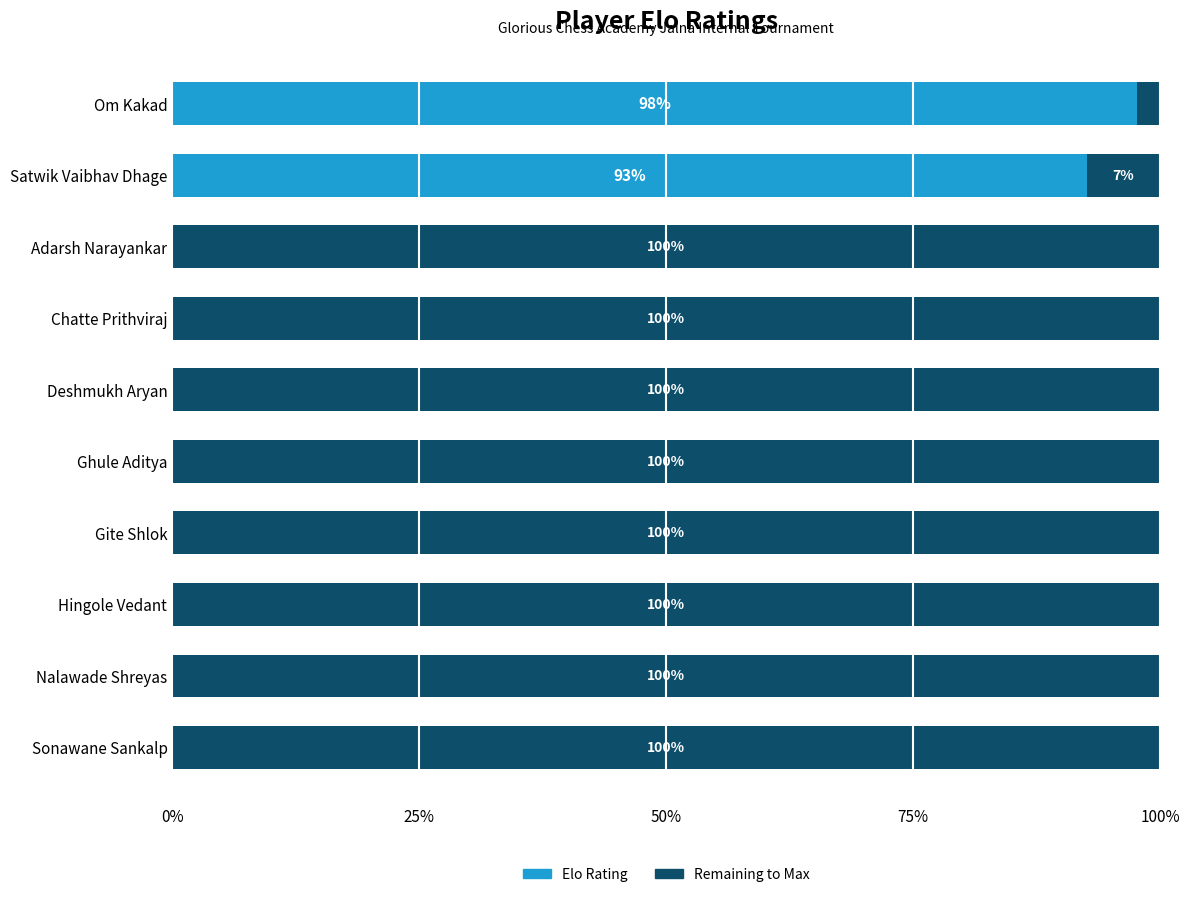

What is the total value across all series at Ghule Aditya?

100.0